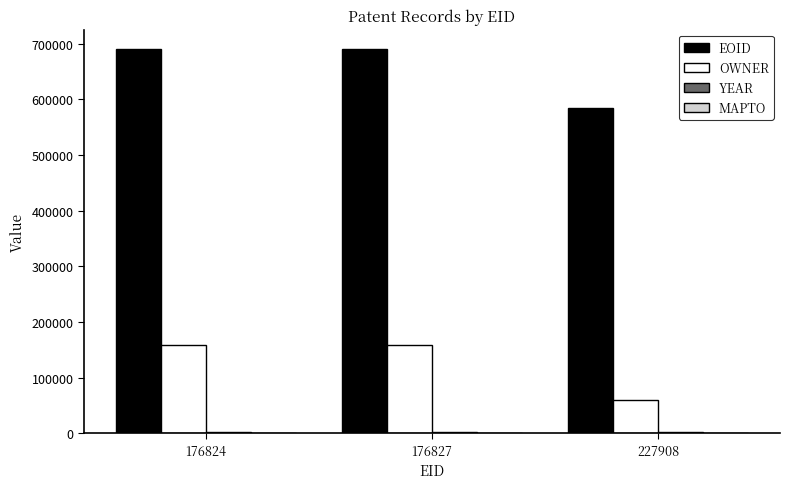

Are the bars horizontal?

No